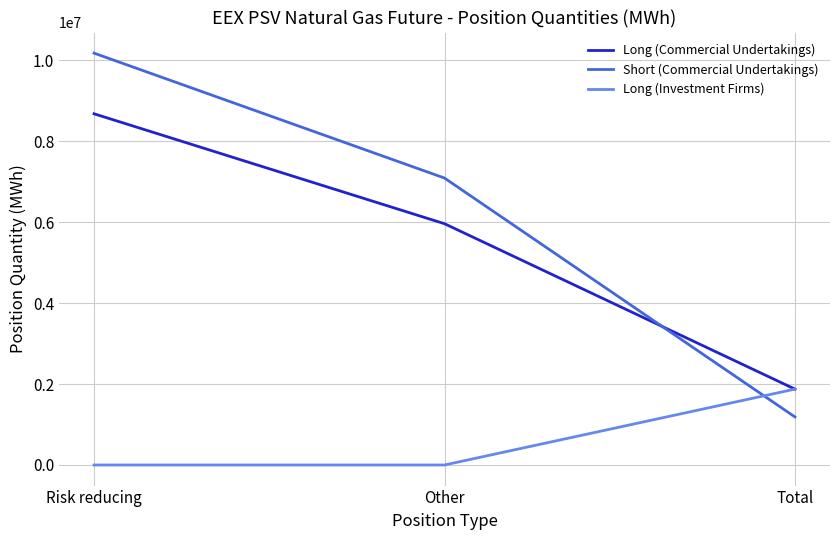

At which category is the sum across all series the highest?

Risk reducing